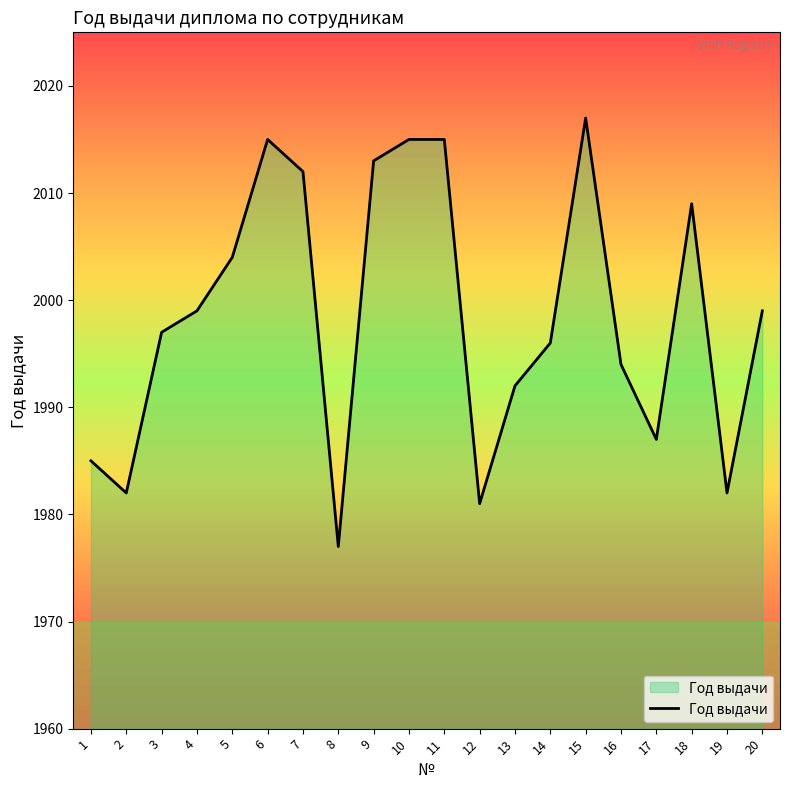

What is the difference between the maximum and minimum values?

40